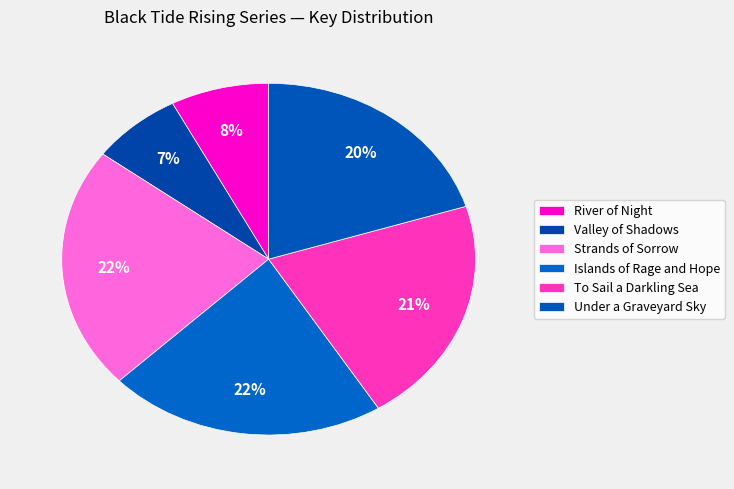

Count the number of slices in the pie.

6